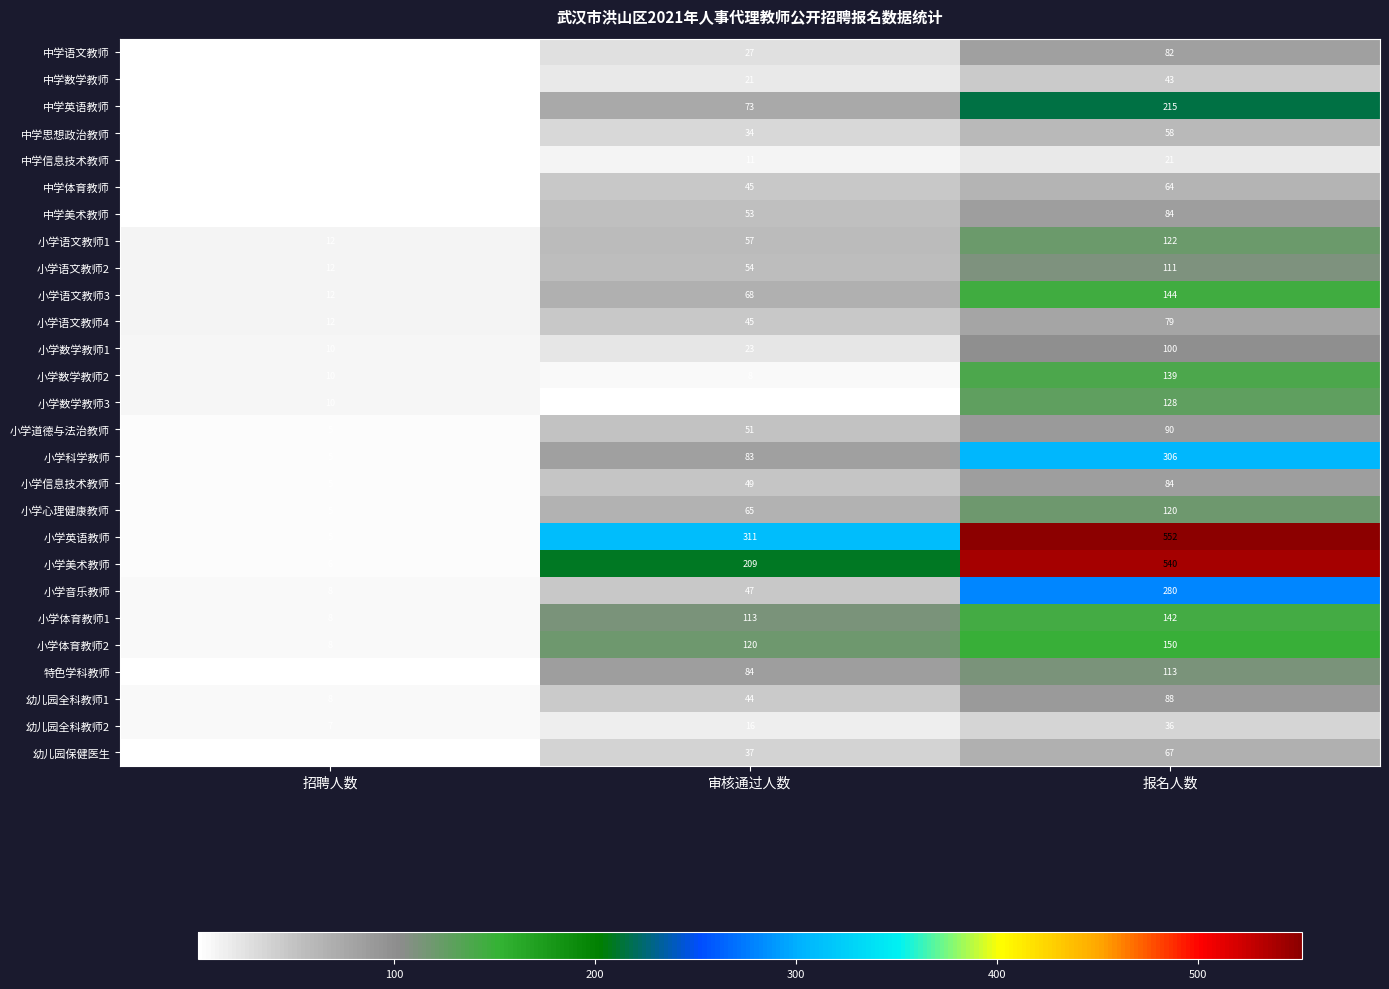

At which category is the sum across all series the highest?

报名人数